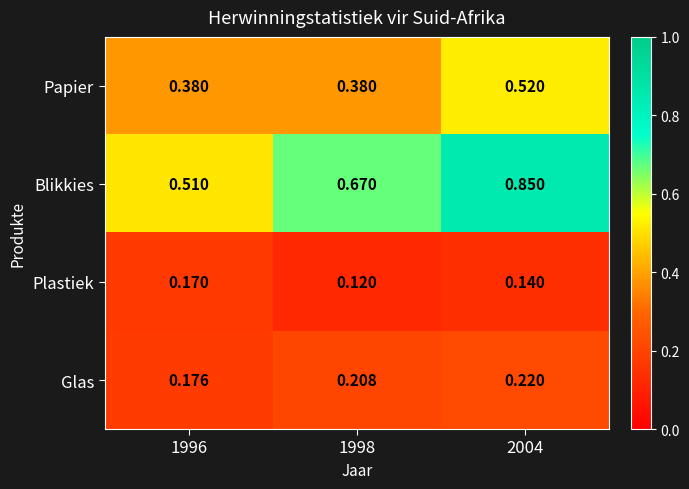

Which series has the largest range (max minus min)?

Blikkies